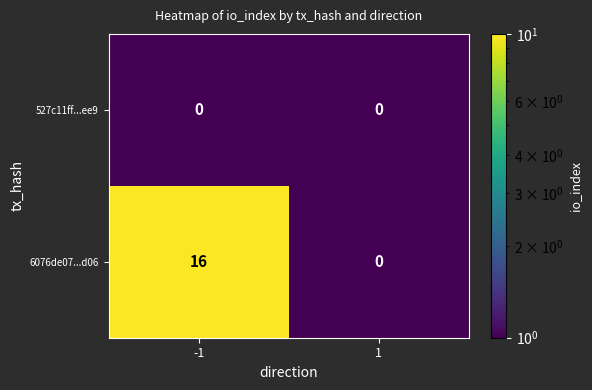

What is the average value of the 6076de07...d06 series?

8